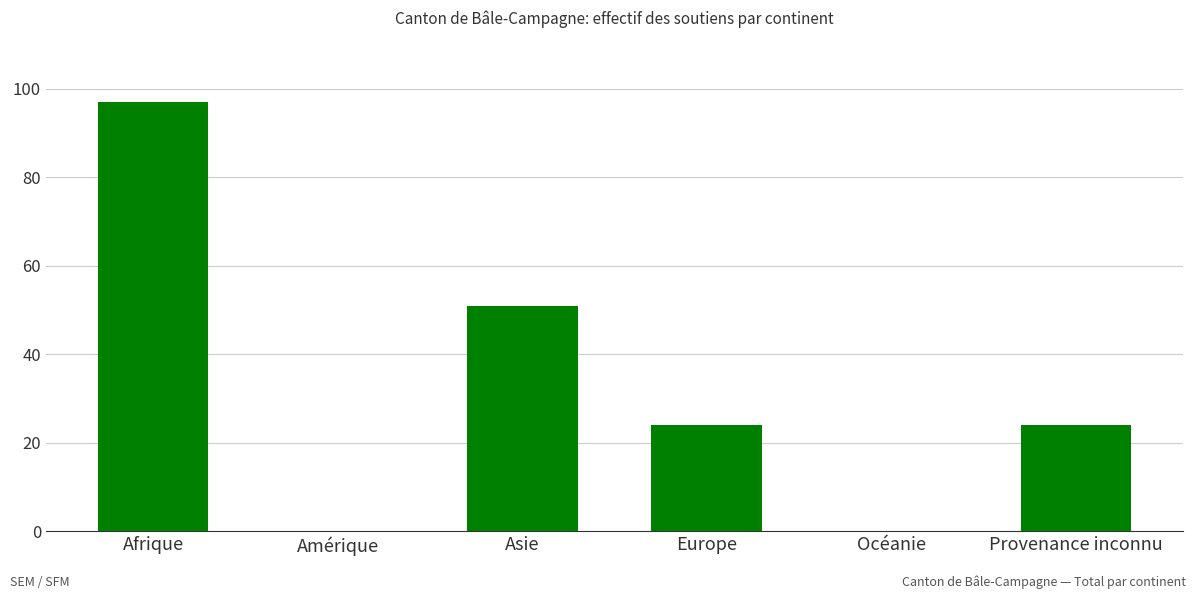

At which label does the data first exceed 24?

Afrique